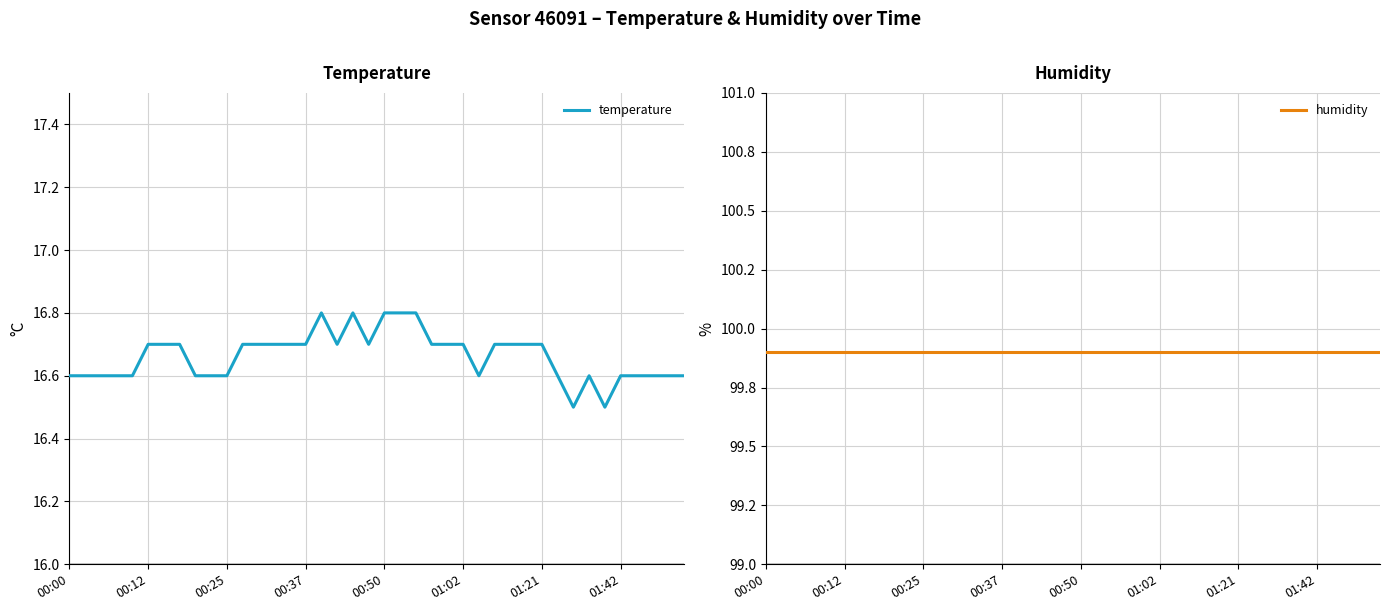

Reading left to right, list all the values displayed in this chart.

temperature: 16.6	16.6	16.6	16.6	16.6	16.7	16.7	16.7	16.6	16.6	16.6	16.7	16.7	16.7	16.7	16.7	16.8	16.7	16.8	16.7	16.8	16.8	16.8	16.7	16.7	16.7	16.6	16.7	16.7	16.7	16.7	16.6	16.5	16.6	16.5	16.6	16.6	16.6	16.6	16.6
humidity: 99.9	99.9	99.9	99.9	99.9	99.9	99.9	99.9	99.9	99.9	99.9	99.9	99.9	99.9	99.9	99.9	99.9	99.9	99.9	99.9	99.9	99.9	99.9	99.9	99.9	99.9	99.9	99.9	99.9	99.9	99.9	99.9	99.9	99.9	99.9	99.9	99.9	99.9	99.9	99.9